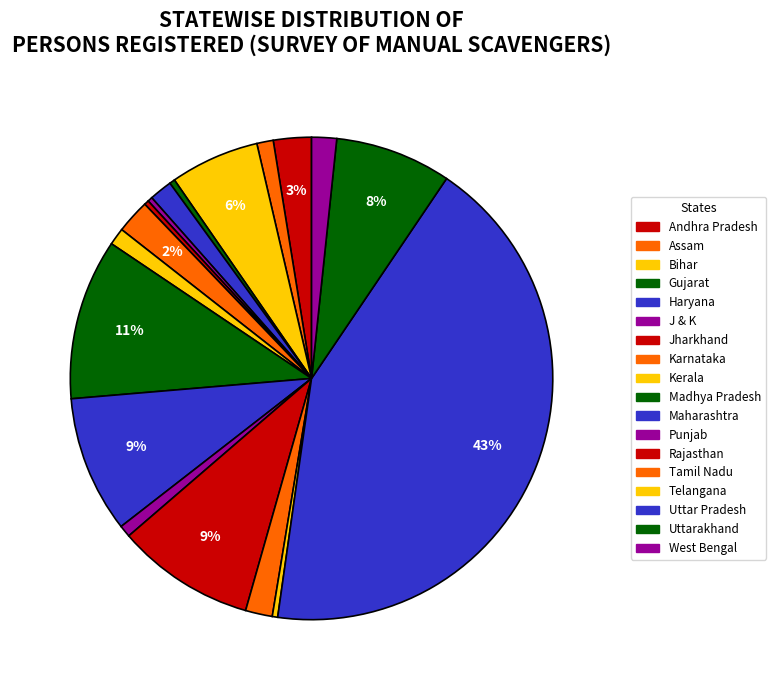

Count the number of slices in the pie.

18